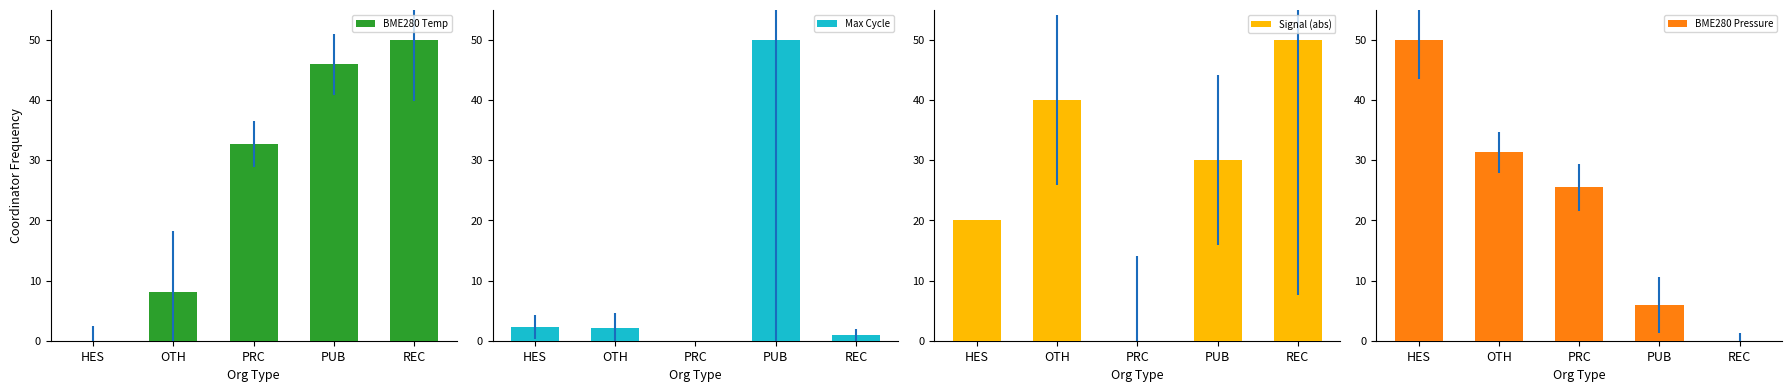

What is the average value of the Signal (abs) series?

28.0